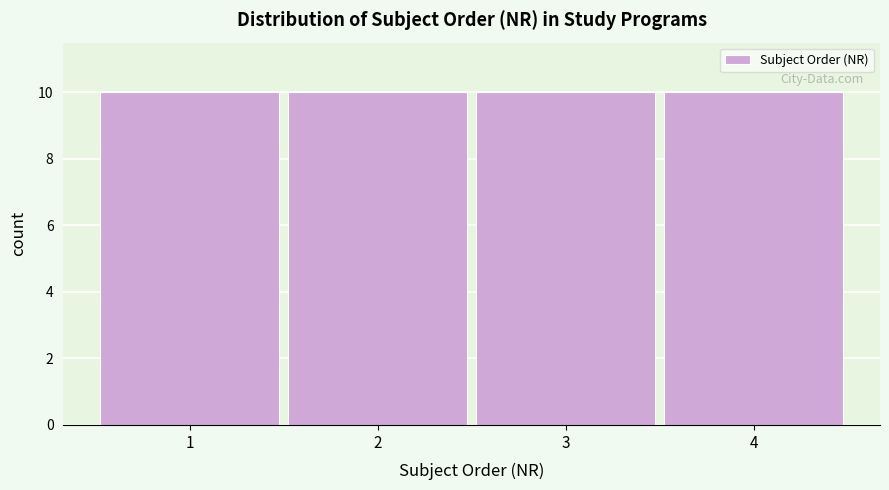

Reading left to right, list every bar in this chart as the range it spans on the x-axis followed by its height. The values are not printed on the chart, so give them approximately, as read against the axis.

0.5 to 1.5: 10
1.5 to 2.5: 10
2.5 to 3.5: 10
3.5 to 4.5: 10